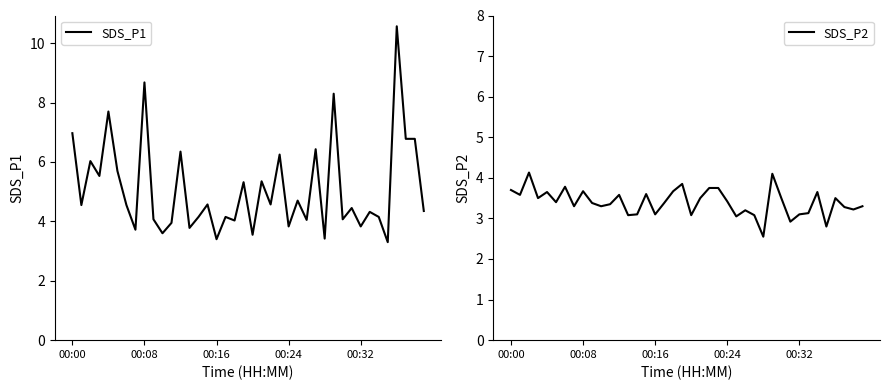

What is the minimum value for SDS_P1?

3.3